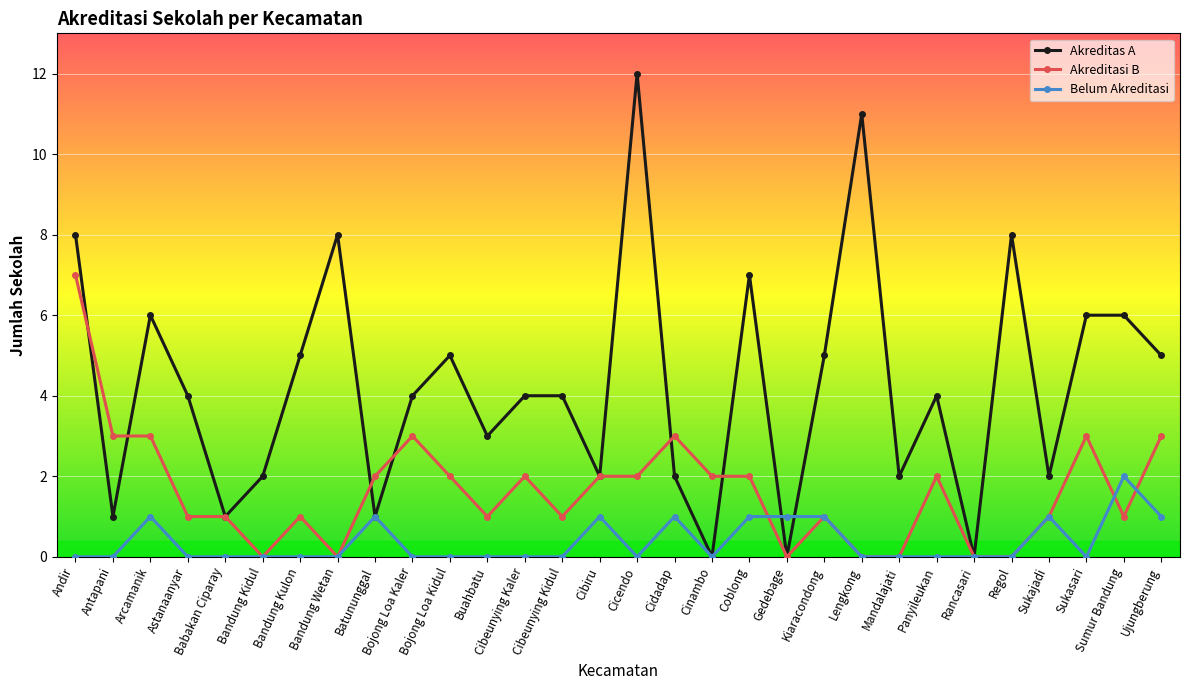

Is the value of Belum Akreditasi at Antapani greater than the value of Akreditasi B at Babakan Ciparay?

No